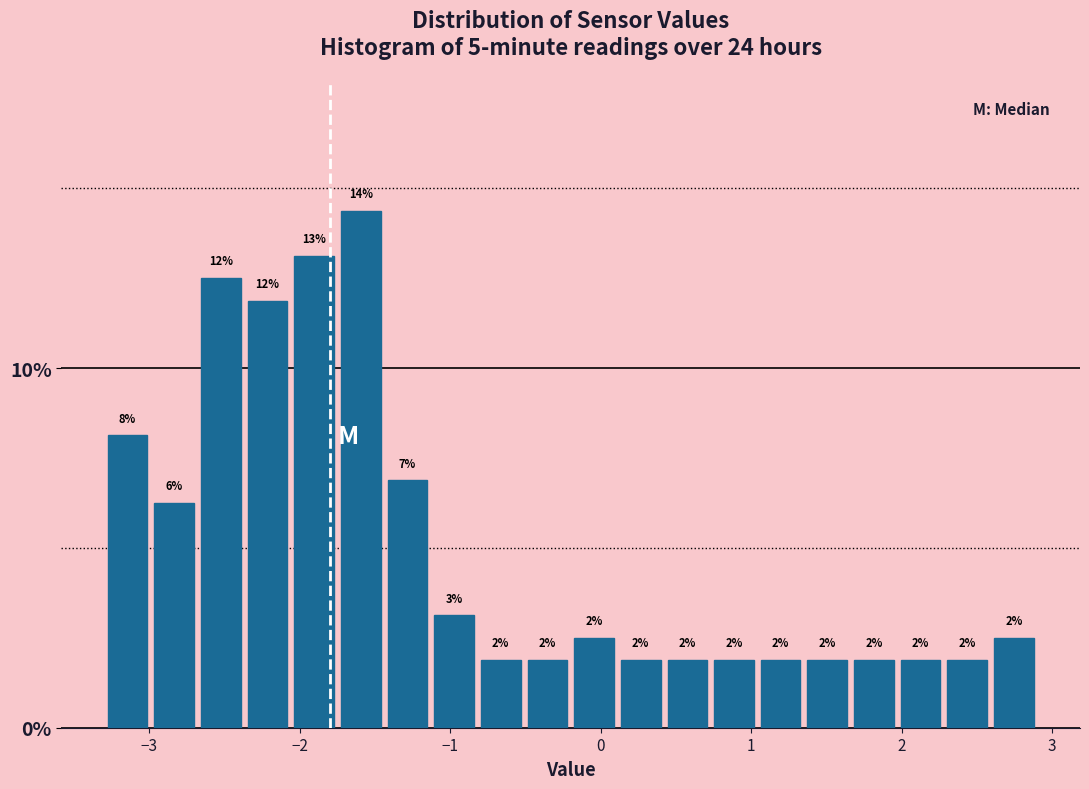

Read against the x-axis, roughly where is the centre of the tallest bar?

-1.6